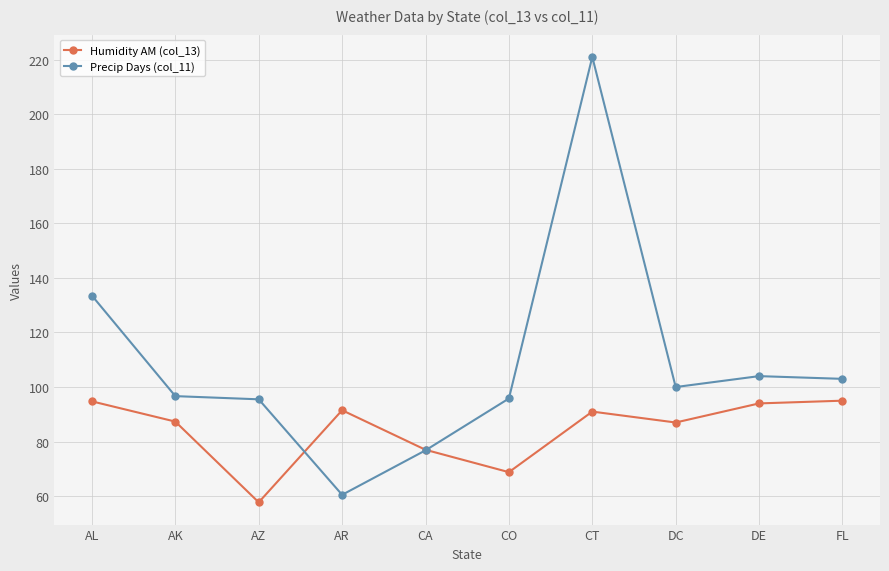

At which category does Humidity AM (col_13) reach its first local peak?

AR